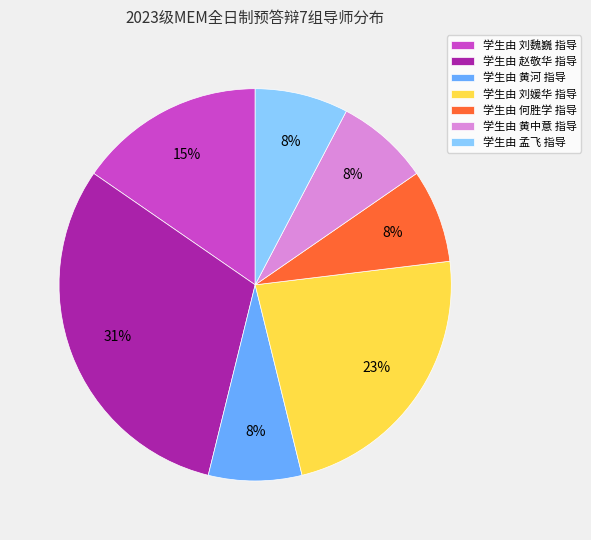

True or false: 学生由 黄中意 指导 accounts for 17% of the total.

False